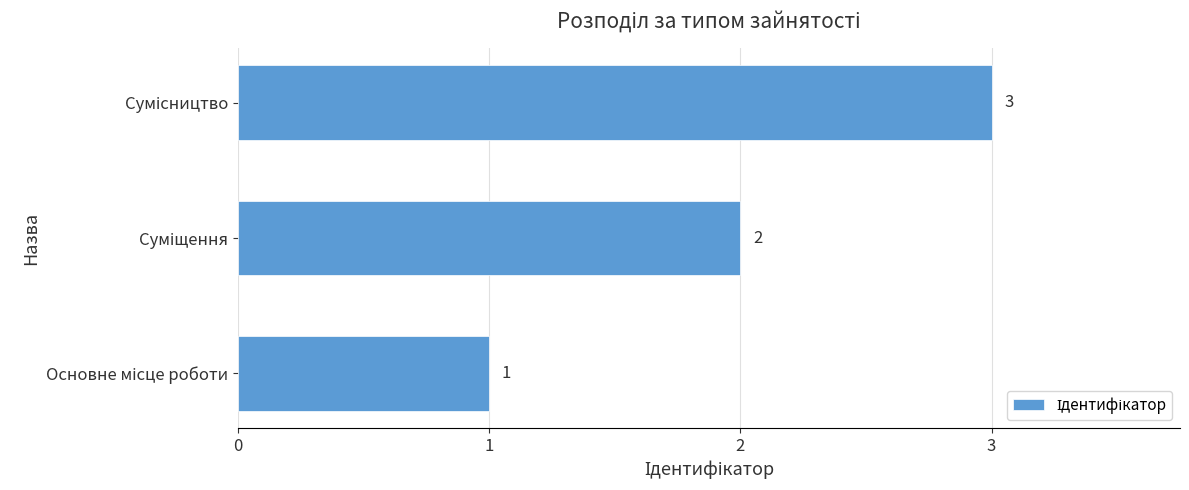

Count the values in the range 1 to 3.

3